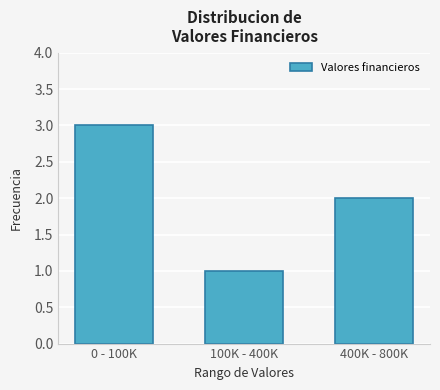

Reading left to right, extract all data points from this chart.

3	1	2